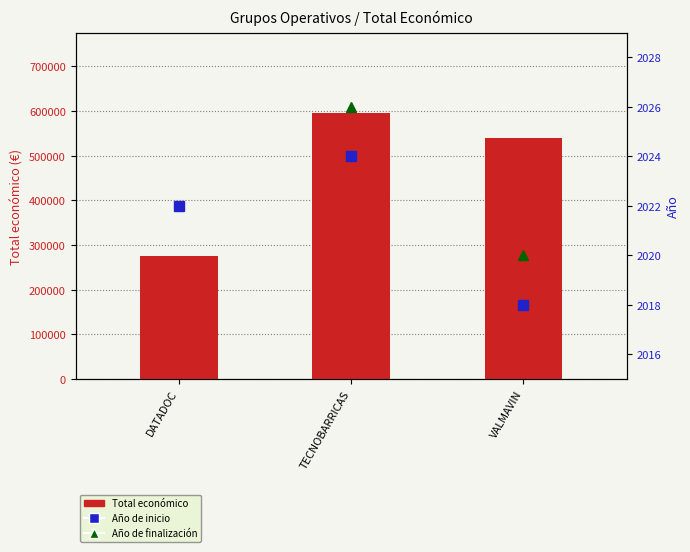

At which label does Total económico reach its minimum?

DATADOC